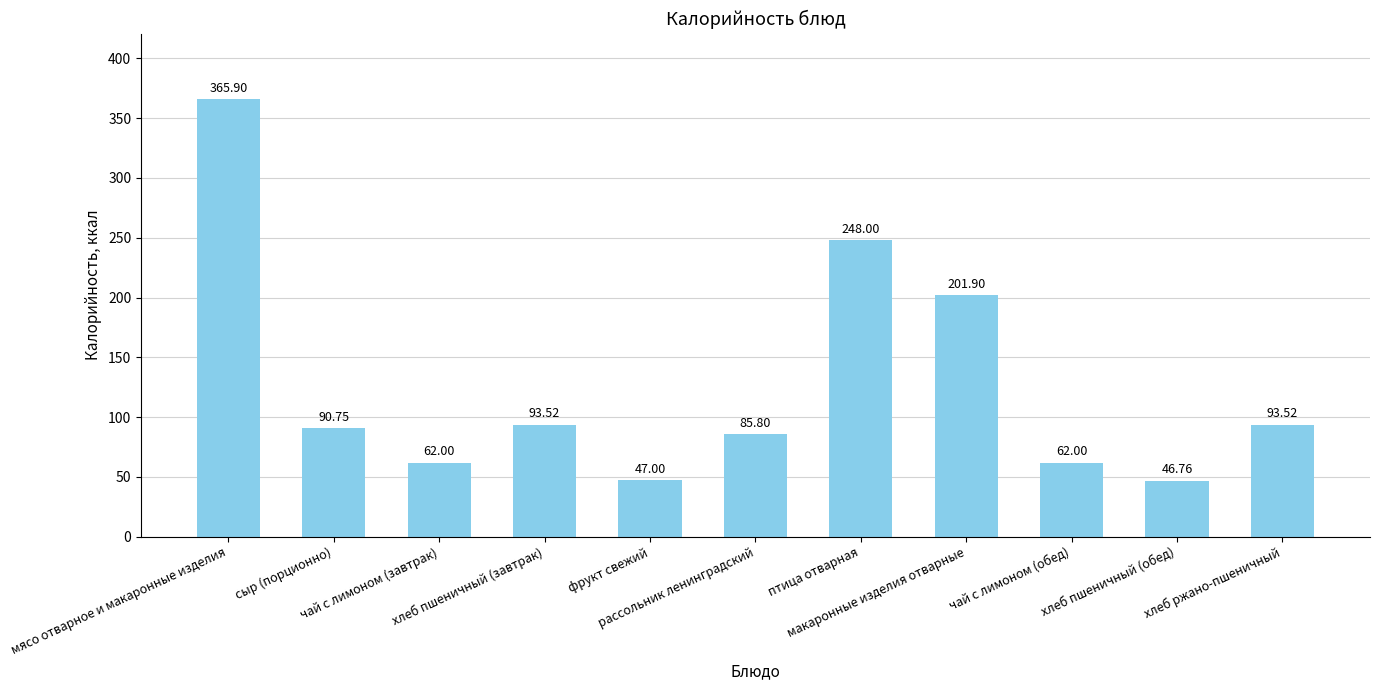

What is the difference between the maximum and minimum values?

319.1